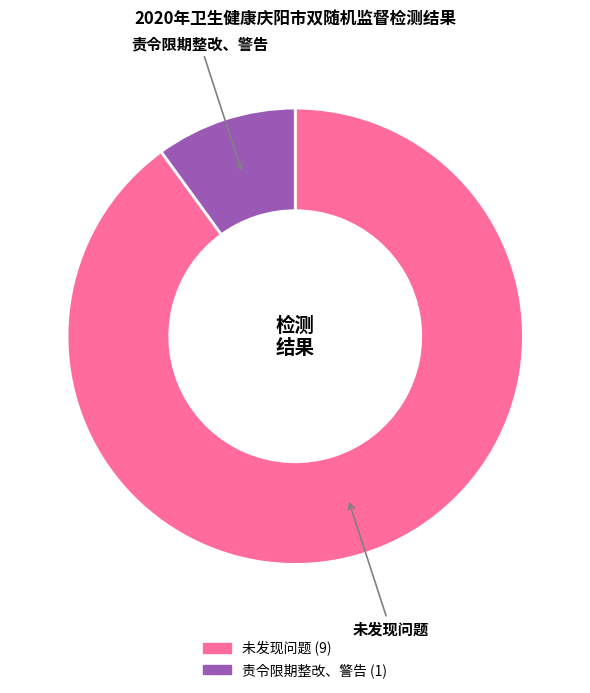

How many slices are in this pie chart?

2